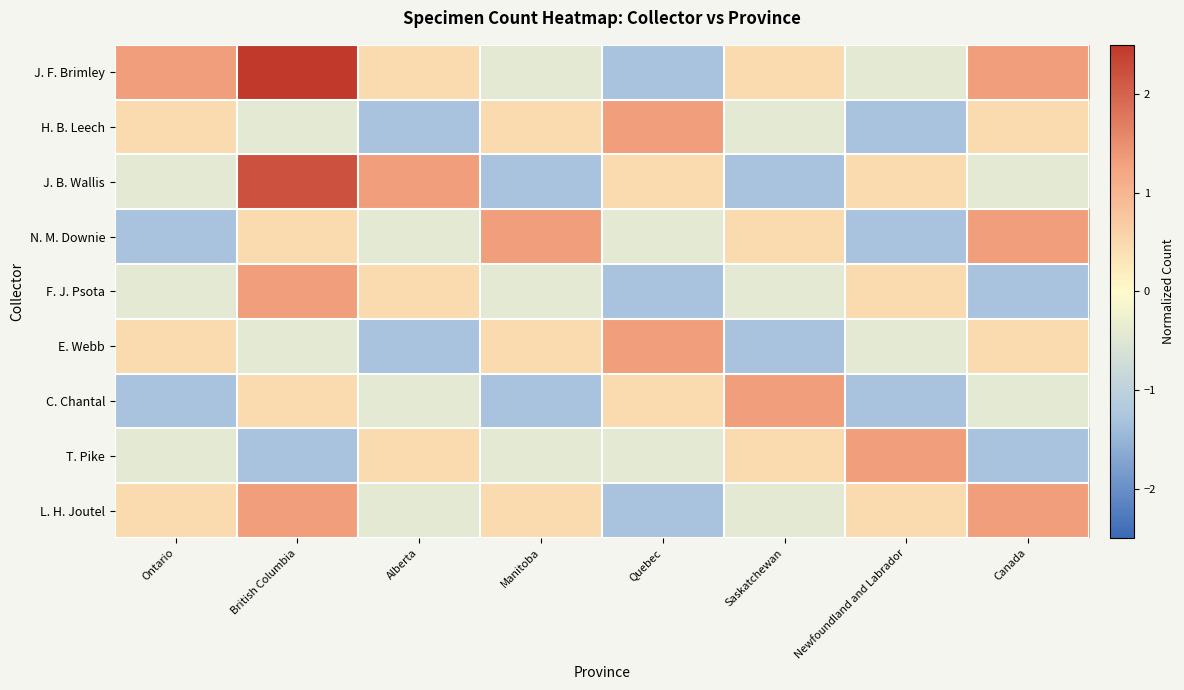

Reading left to right, list all the values displayed in this chart.

J. F. Brimley: Ontario=1.3	British Columbia=3.1	Alberta=0.4	Manitoba=-0.4	Quebec=-1.3	Saskatchewan=0.4	Newfoundland and Labrador=-0.4	Canada=1.3
H. B. Leech: Ontario=0.4	British Columbia=-0.4	Alberta=-1.3	Manitoba=0.4	Quebec=1.3	Saskatchewan=-0.4	Newfoundland and Labrador=-1.3	Canada=0.4
J. B. Wallis: Ontario=-0.4	British Columbia=2.2	Alberta=1.3	Manitoba=-1.3	Quebec=0.4	Saskatchewan=-1.3	Newfoundland and Labrador=0.4	Canada=-0.4
N. M. Downie: Ontario=-1.3	British Columbia=0.4	Alberta=-0.4	Manitoba=1.3	Quebec=-0.4	Saskatchewan=0.4	Newfoundland and Labrador=-1.3	Canada=1.3
F. J. Psota: Ontario=-0.4	British Columbia=1.3	Alberta=0.4	Manitoba=-0.4	Quebec=-1.3	Saskatchewan=-0.4	Newfoundland and Labrador=0.4	Canada=-1.3
E. Webb: Ontario=0.4	British Columbia=-0.4	Alberta=-1.3	Manitoba=0.4	Quebec=1.3	Saskatchewan=-1.3	Newfoundland and Labrador=-0.4	Canada=0.4
C. Chantal: Ontario=-1.3	British Columbia=0.4	Alberta=-0.4	Manitoba=-1.3	Quebec=0.4	Saskatchewan=1.3	Newfoundland and Labrador=-1.3	Canada=-0.4
T. Pike: Ontario=-0.4	British Columbia=-1.3	Alberta=0.4	Manitoba=-0.4	Quebec=-0.4	Saskatchewan=0.4	Newfoundland and Labrador=1.3	Canada=-1.3
L. H. Joutel: Ontario=0.4	British Columbia=1.3	Alberta=-0.4	Manitoba=0.4	Quebec=-1.3	Saskatchewan=-0.4	Newfoundland and Labrador=0.4	Canada=1.3